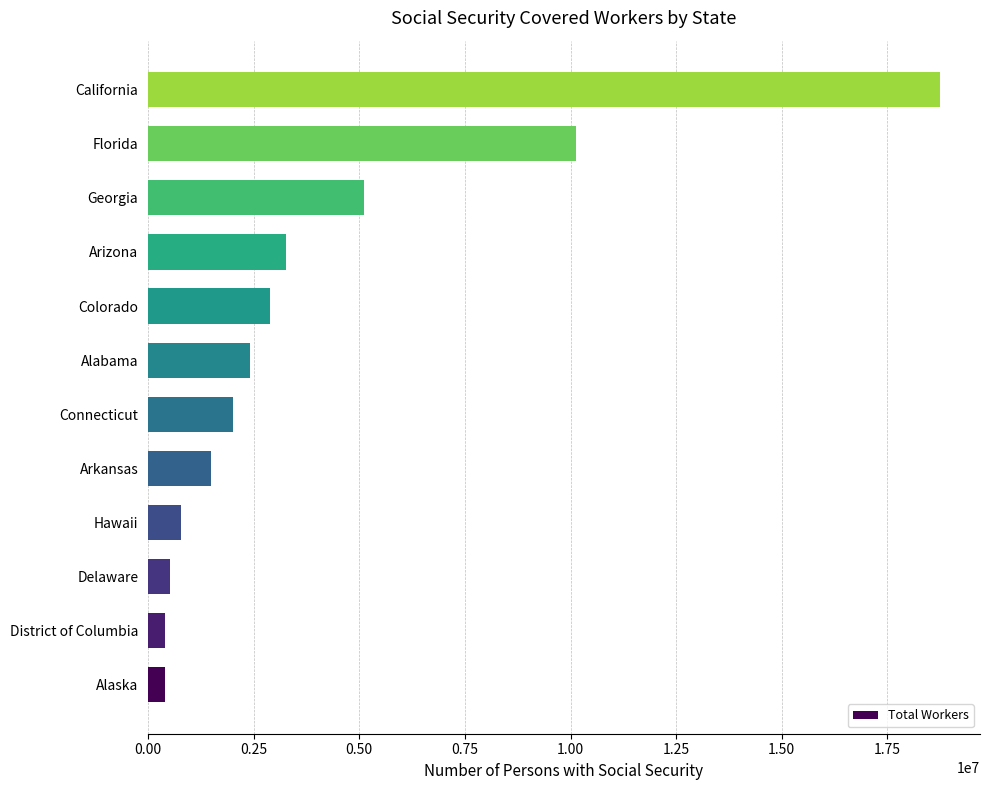

How many series are shown in this chart?

1